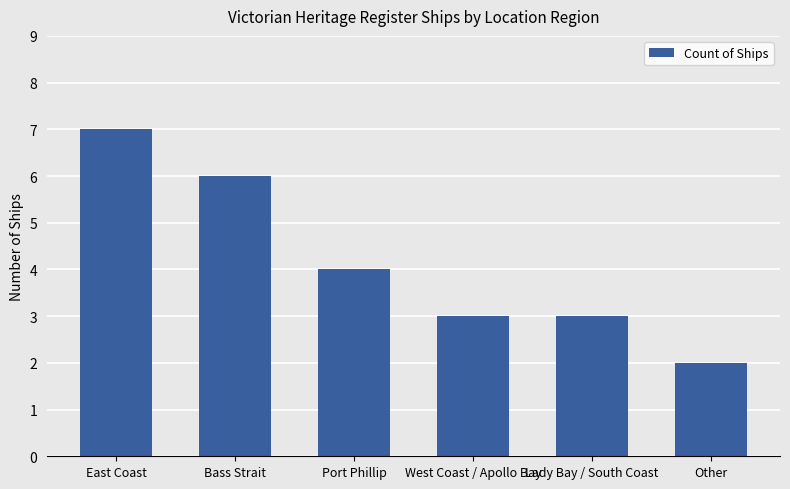

Which label corresponds to the largest value in the chart?

East Coast